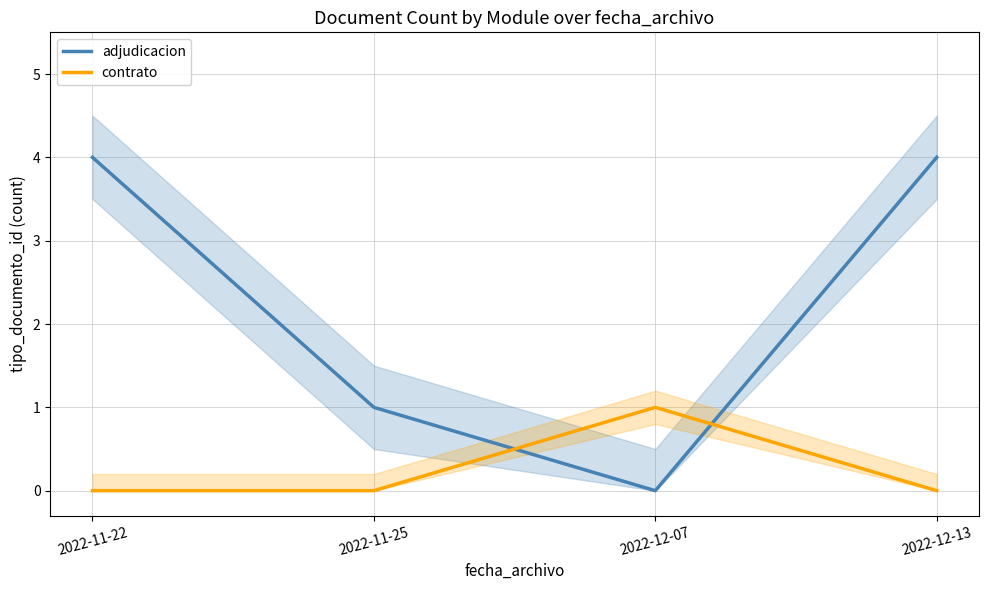

Does the chart have visible grid lines?

Yes